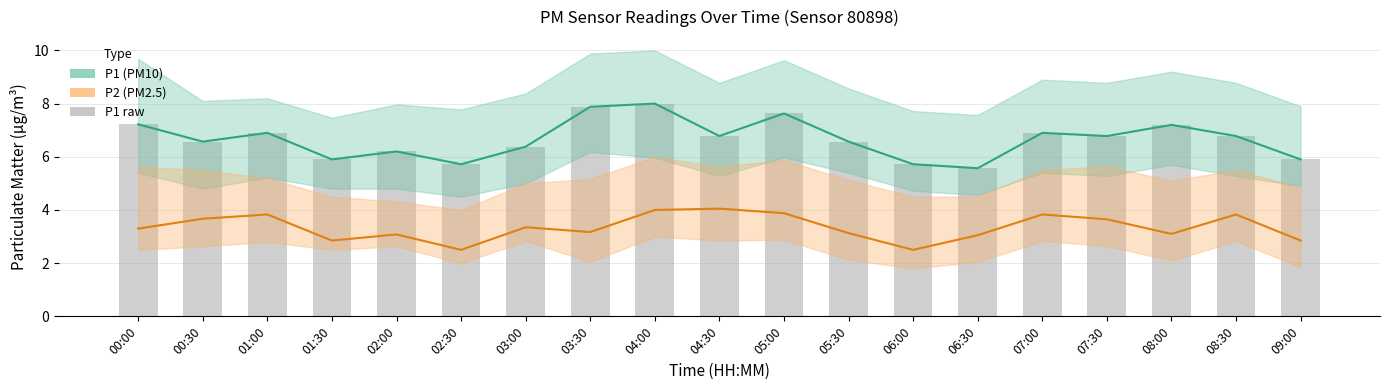

Which series has the largest total across all categories?

P1